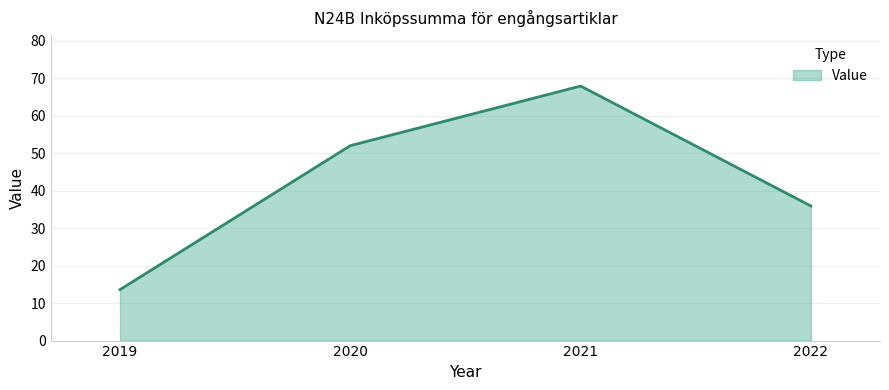

Which label corresponds to the largest value in the chart?

2021